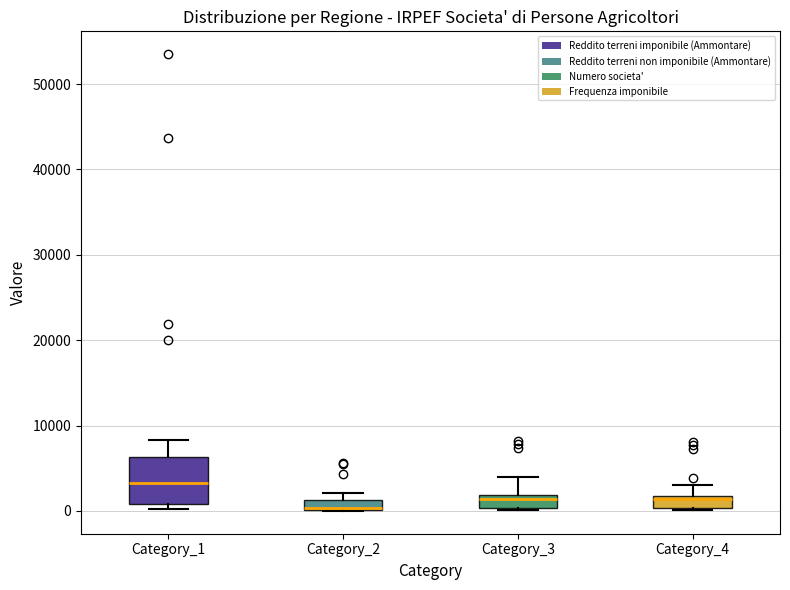

Which box is the tallest, from its lower edge to its upper edge?

Category_1